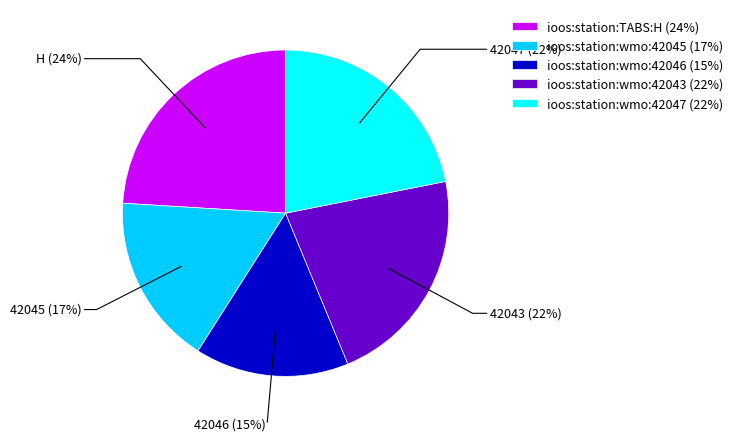

To the nearest percent, what percentage of the pie is ioos:station:wmo:42047?

22%